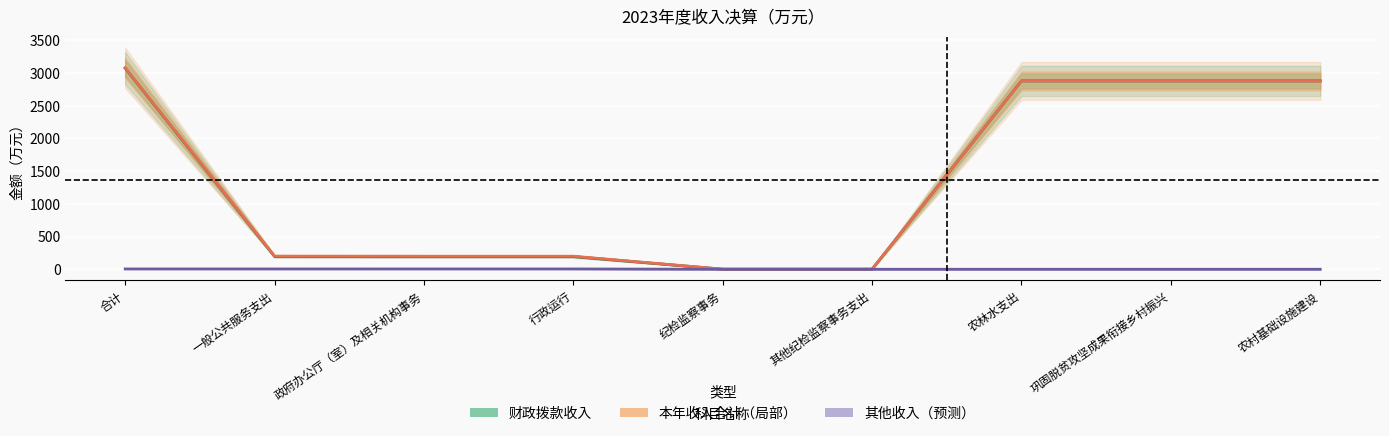

What is the value of the 本年收入合计 point at the 3rd from the left?

199.3